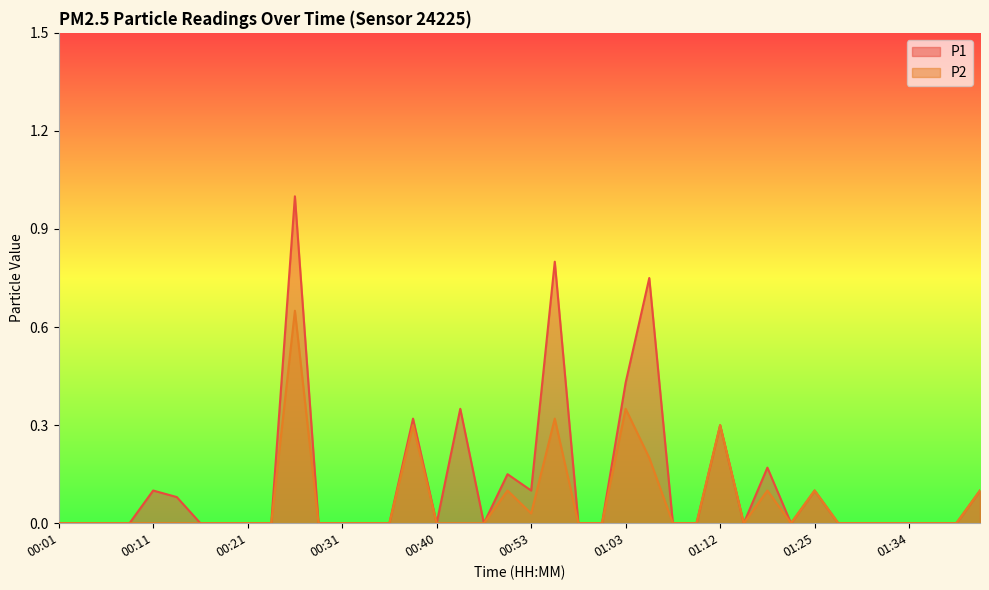

True or false: P1 and P2 cross at least once.

False